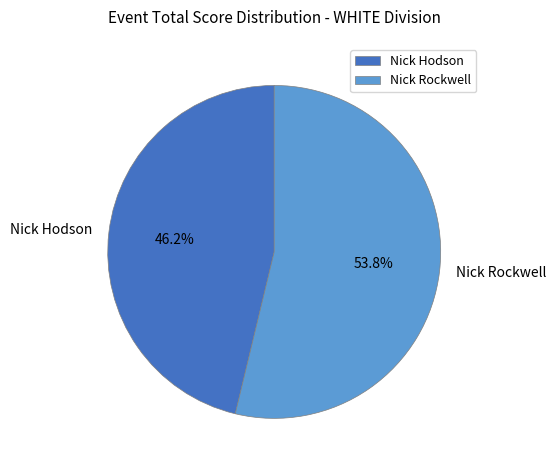

Is it true that Nick Hodson is 58% of the pie?

False